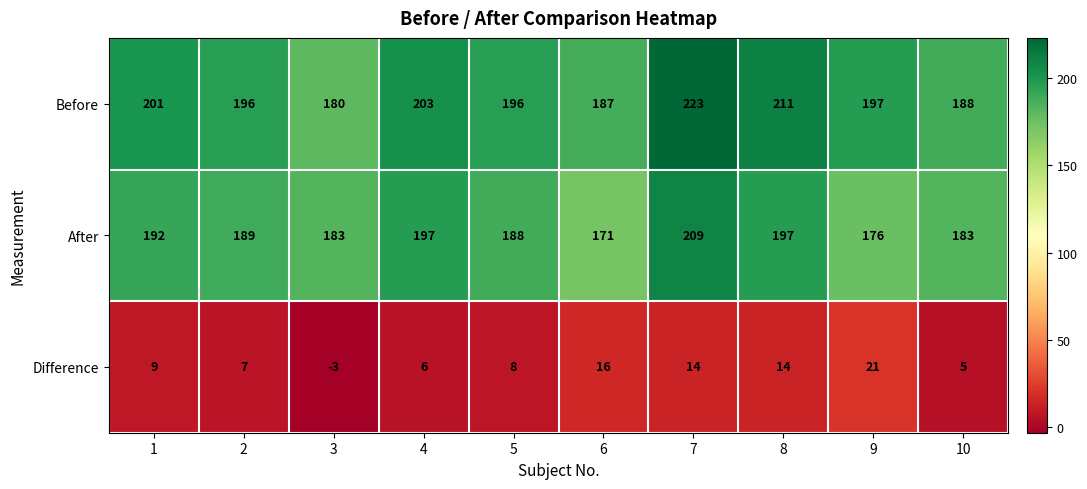

What is the total value across all series at 9?

394